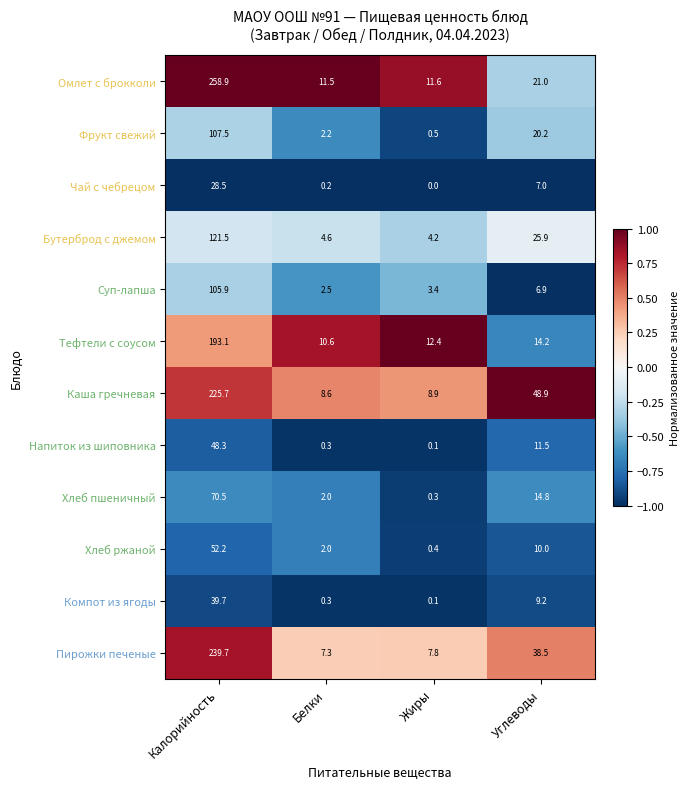

What is the sum of all Чай с чебрецом values?

35.7